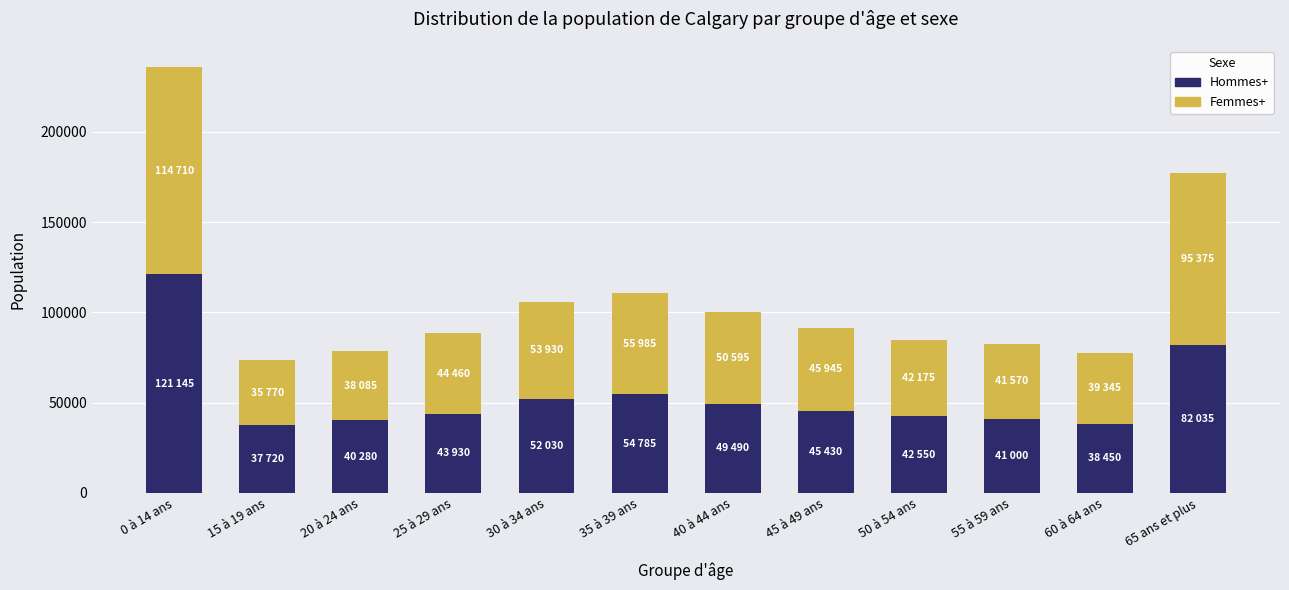

How many bars are there in total?

12